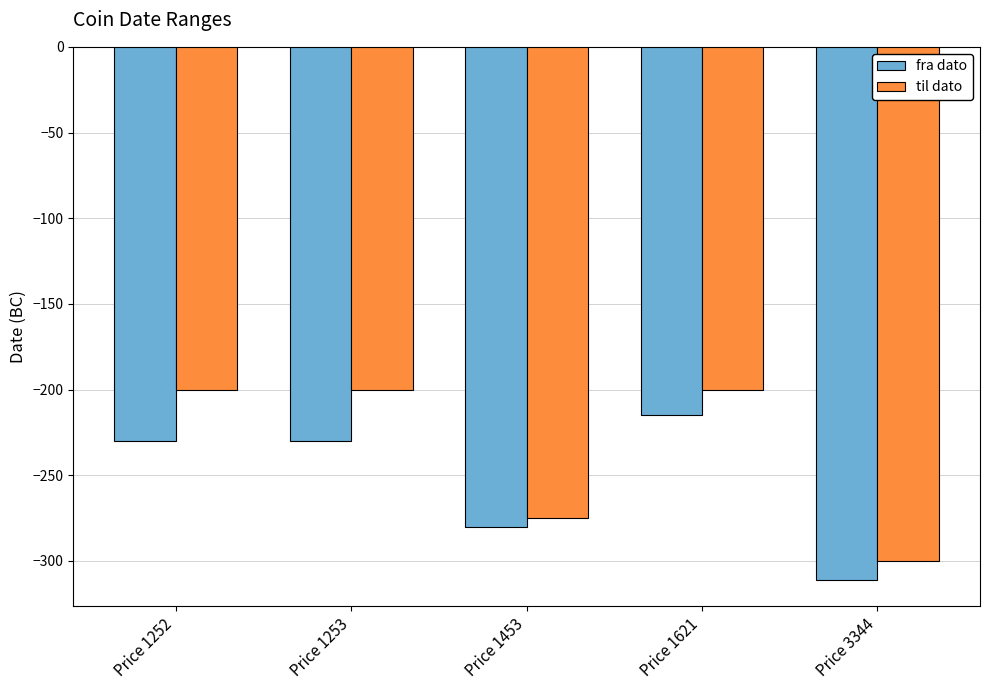

The value of til dato at Price 1252 is -200. True or false?

True